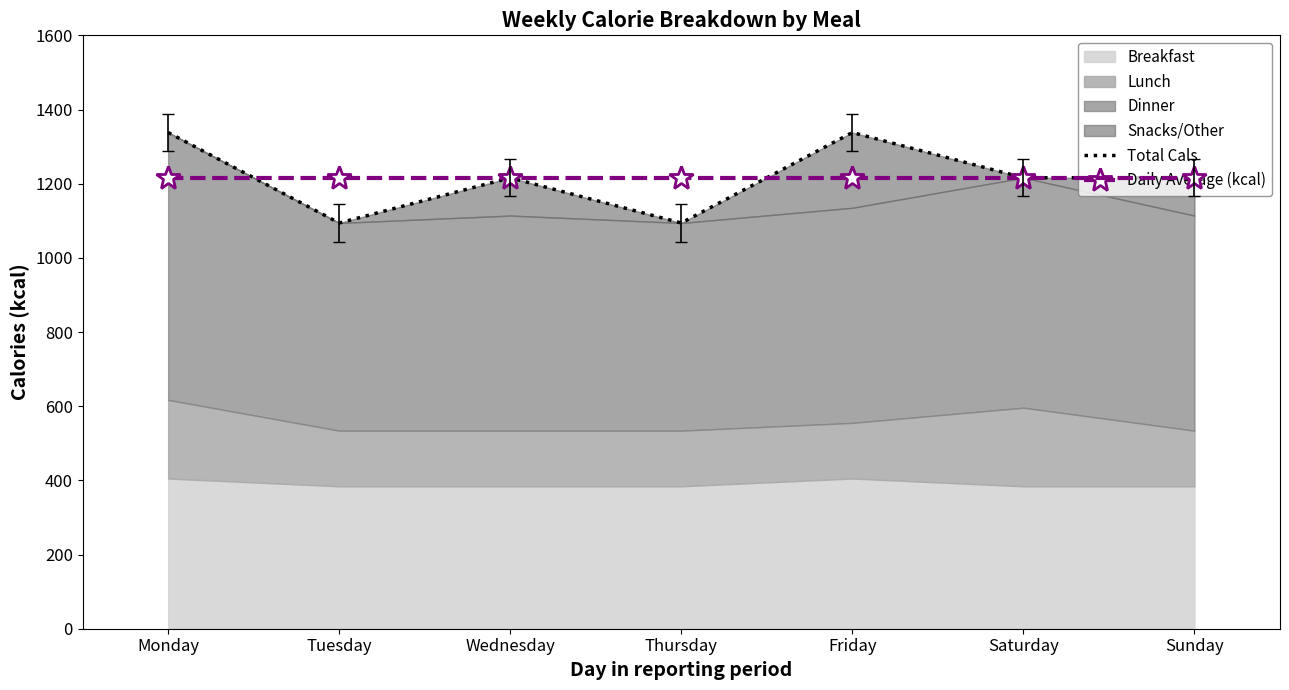

True or false: Total Cals and Daily Average (kcal) cross at least once.

True